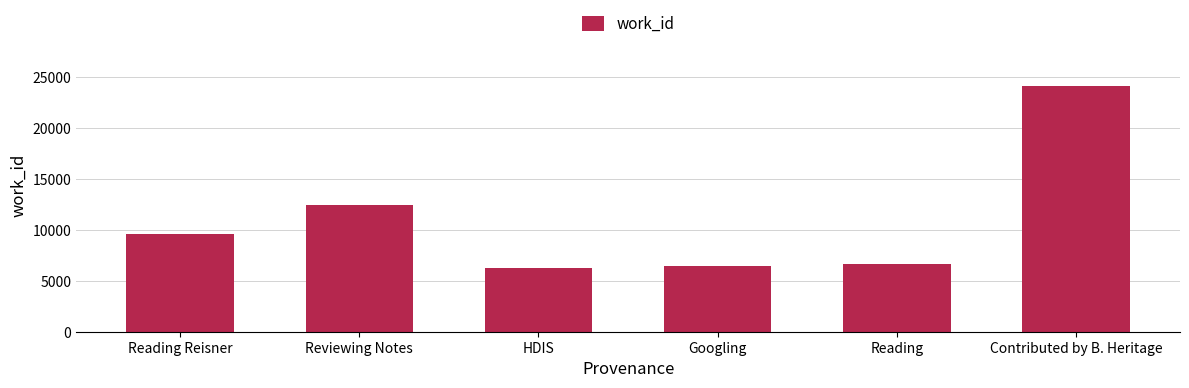

What is the label of the 2nd bar from the right?

Reading